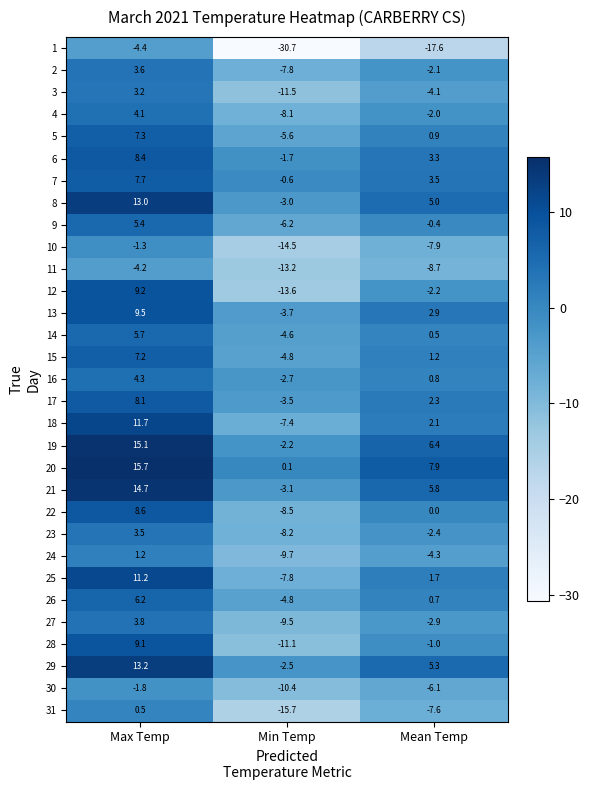

How many series are shown in this chart?

31